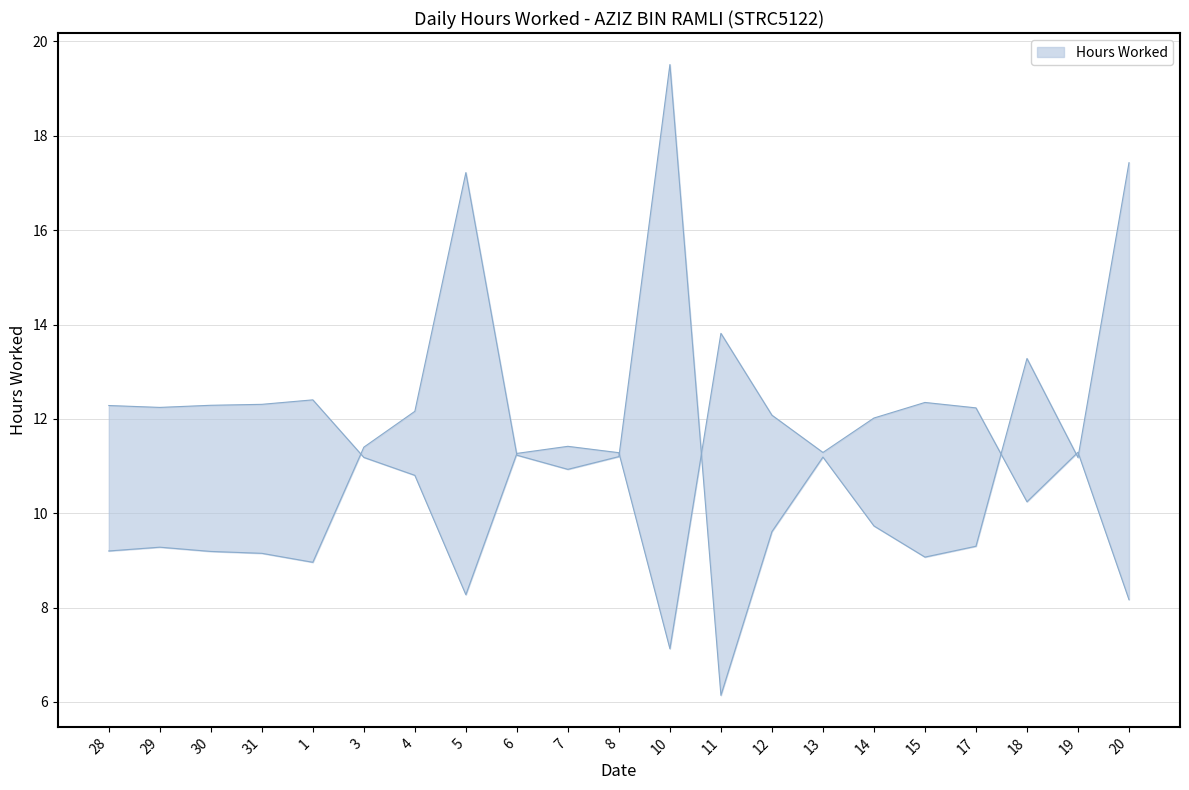

Reading right to left, transcribe all the data shown in this chart.

17.4	11.2	13.3	9.3	9.1	9.7	11.2	9.6	6.1	19.5	11.2	10.9	11.2	17.2	12.2	11.4	9.0	9.2	9.2	9.3	9.2